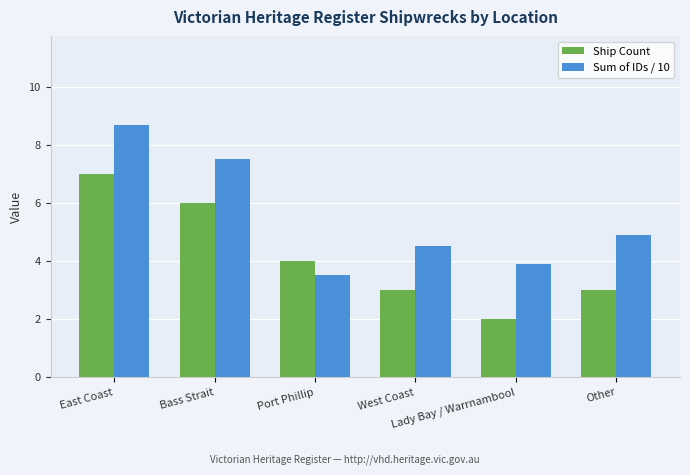

What is the minimum value for Ship Count?

2.0